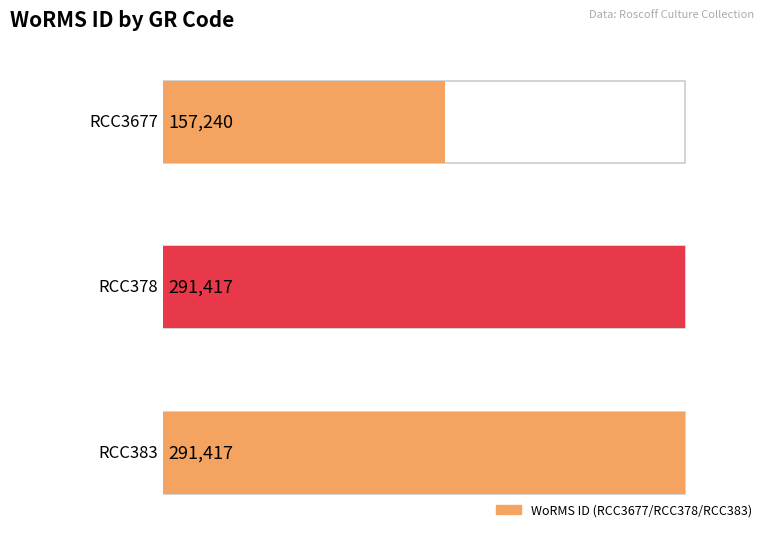

Reading left to right, what are all the values shown in this chart?

RCC3677=157240	RCC378=291417	RCC383=291417